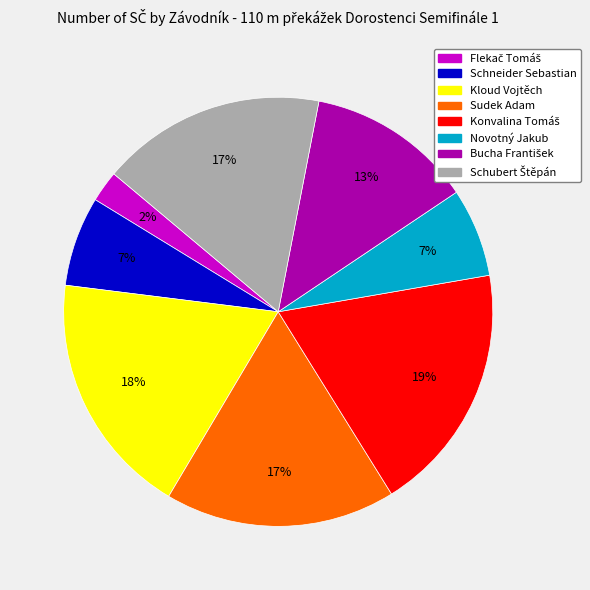

Do Schneider Sebastian and Novotný Jakub together represent more than half of the pie?

No